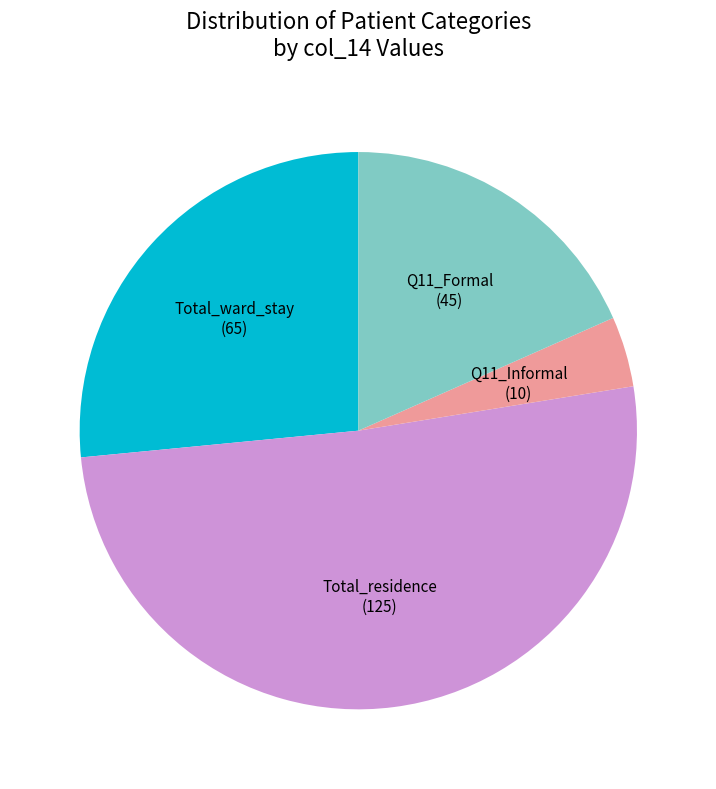

Is it true that Q11_Formal is 18% of the pie?

True